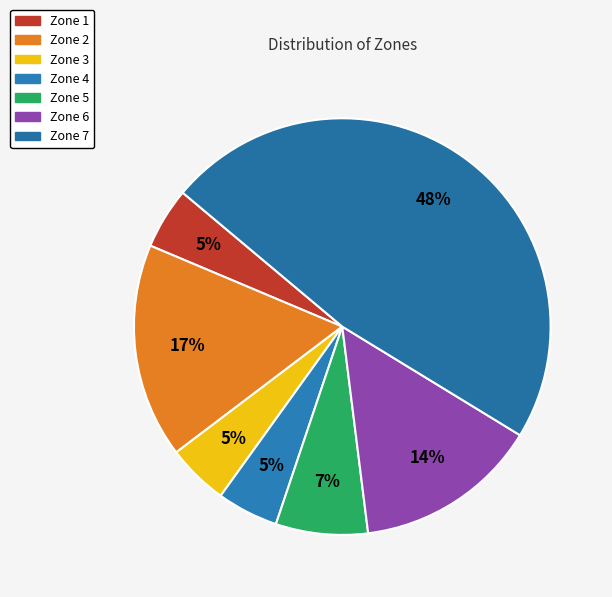

Does any single category account for the majority?

No